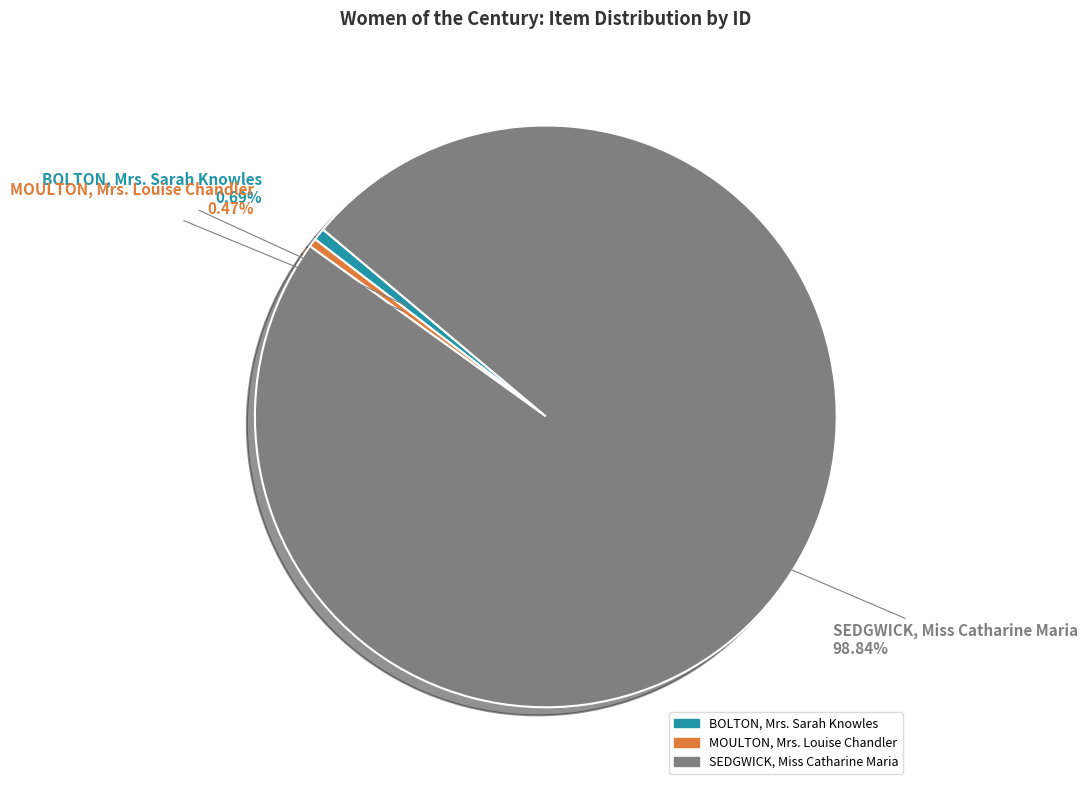

Rank the categories by value from lowest to highest.

MOULTON, Mrs. Louise Chandler, BOLTON, Mrs. Sarah Knowles, SEDGWICK, Miss Catharine Maria